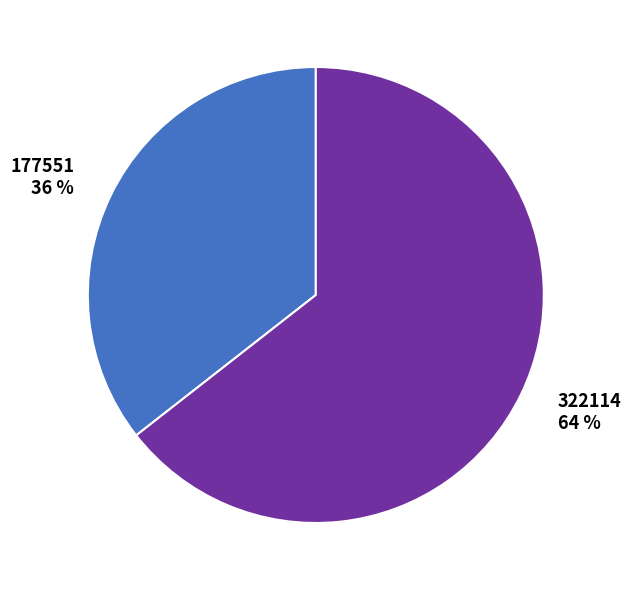

Between 322114 and 177551, which is larger?

322114